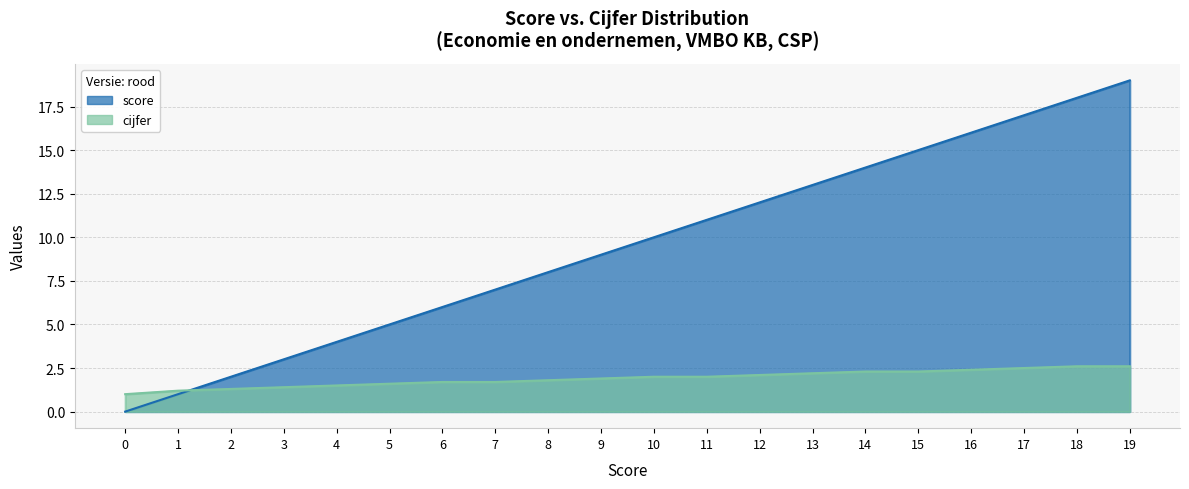

Between 6 and 14, which series saw the biggest shift?

score